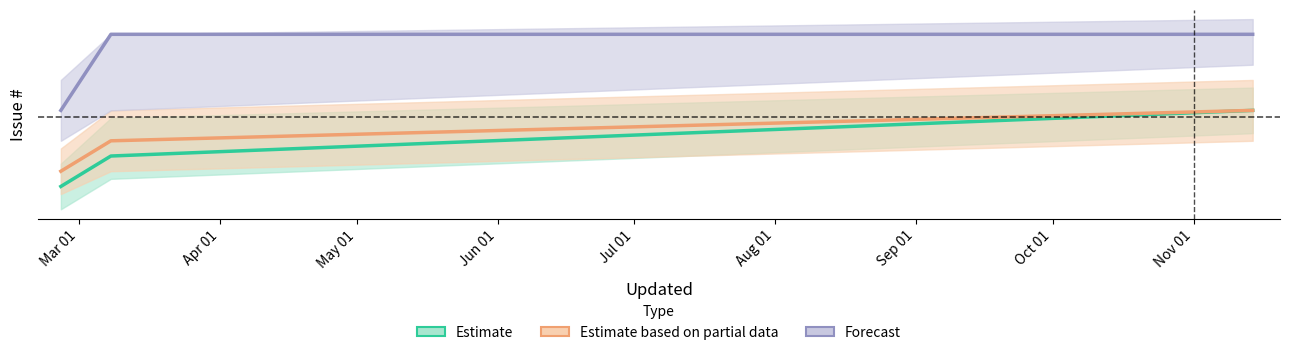

What is the total value across all series at 2019-11-14?

1778